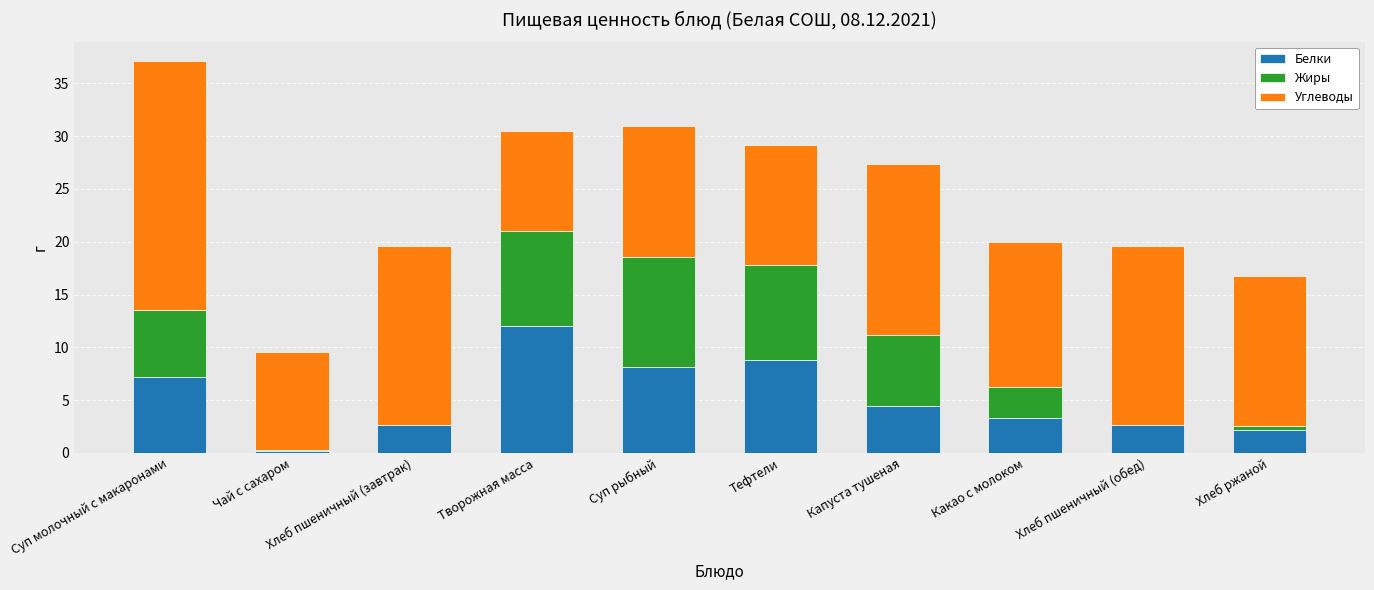

At which category is the sum across all series the highest?

Суп молочный с макаронами